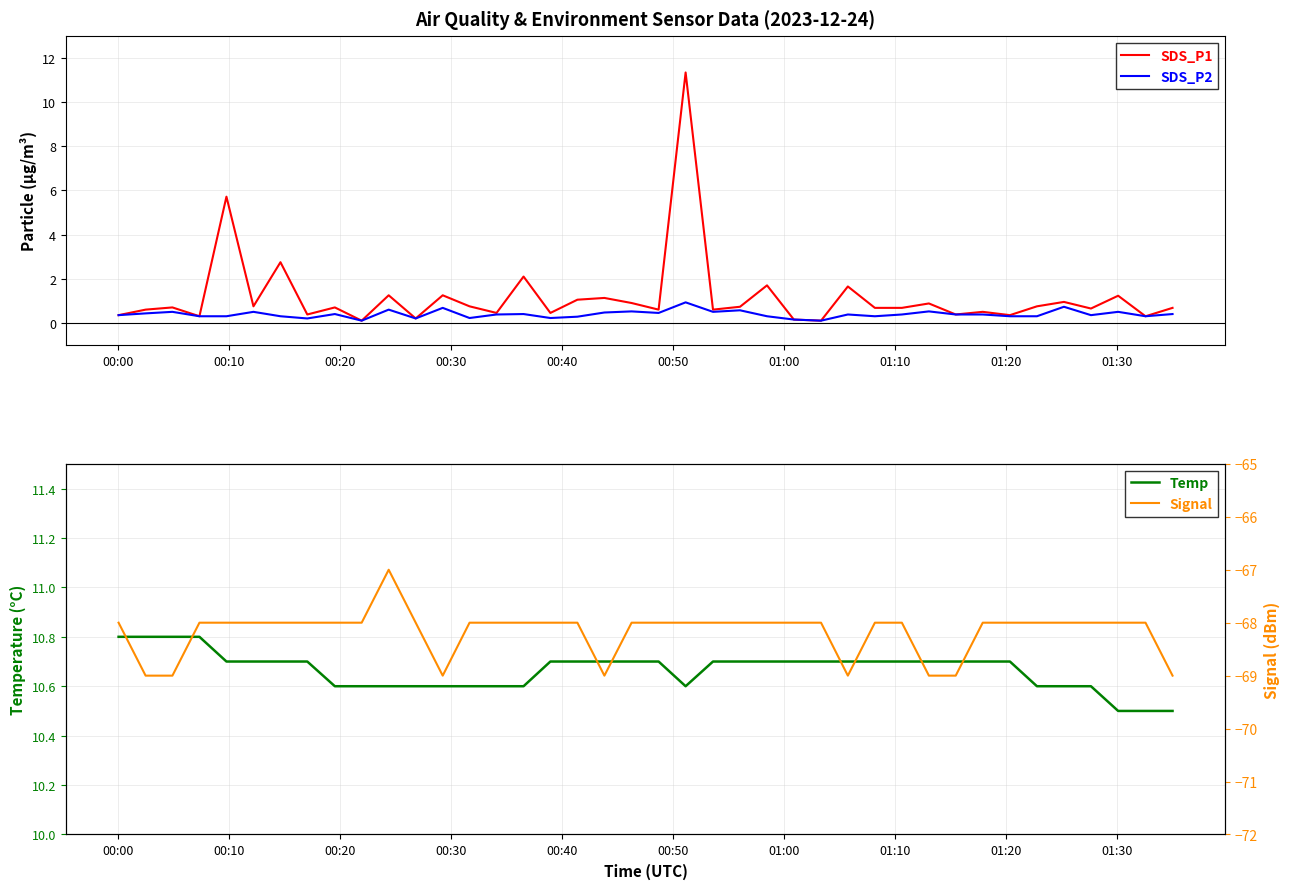

True or false: Signal and SDS_P2 intersect in this chart.

False